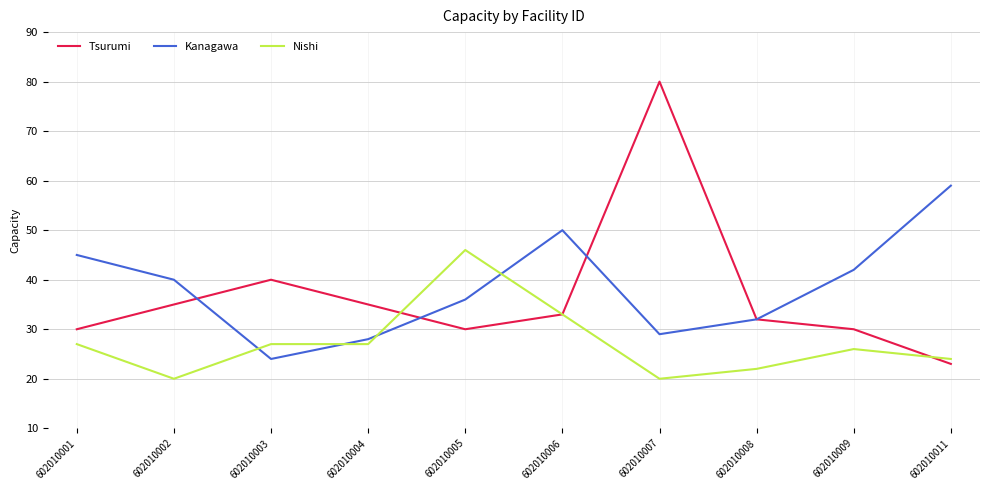

True or false: Kanagawa has a value of 32 at 602010008.

True